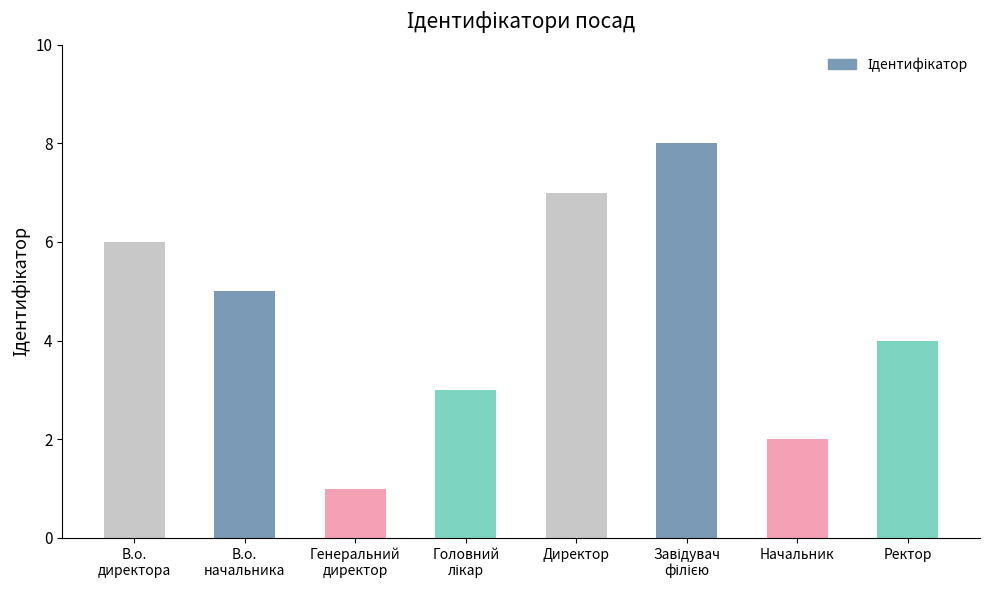

How many distinct data groups are displayed?

1